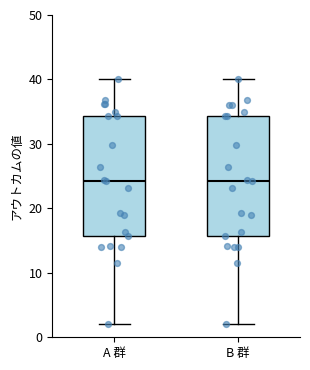

Reading left to right, transcribe this box plot: for each box, give where its median line is, the range the box spans, and where its two whiskers end, as read against the y-axis. The values are not printed on the chart, so give them approximately, as read against the axis.

A 群: median 24, box 16 to 34, whiskers 2 to 40
B 群: median 24, box 16 to 34, whiskers 2 to 40